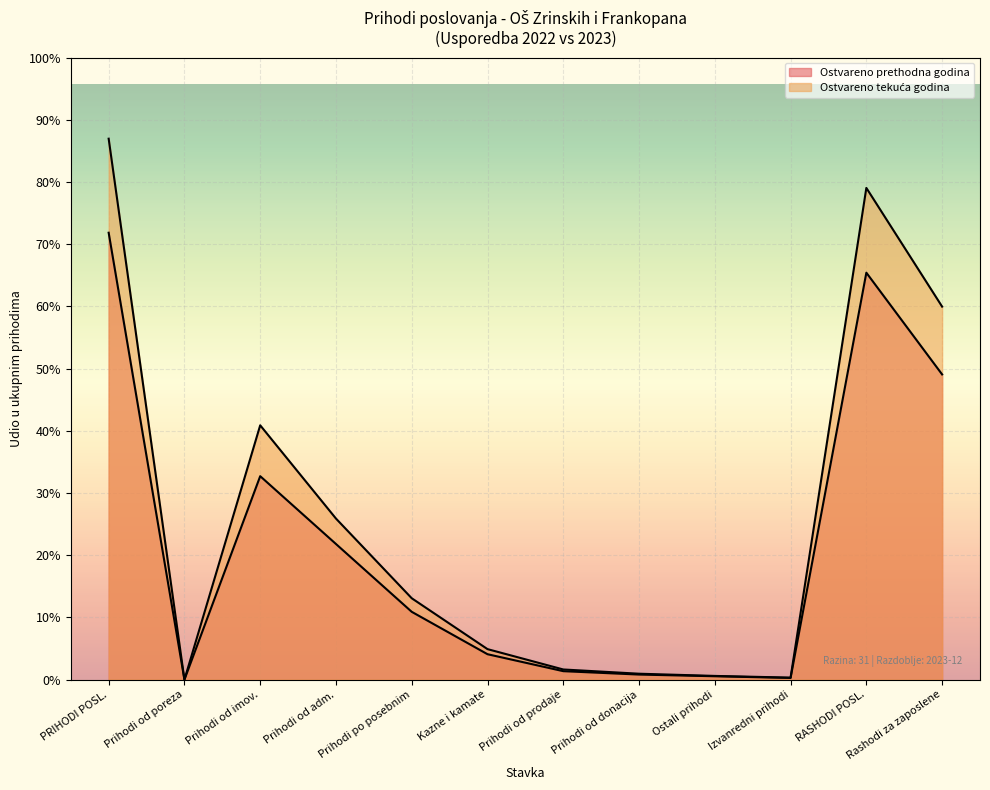

True or false: Ostvareno u izvještajnom razdoblju tekuće godine and Ostvareno u izvještajnom razdoblju prethodne godine cross at least once.

False